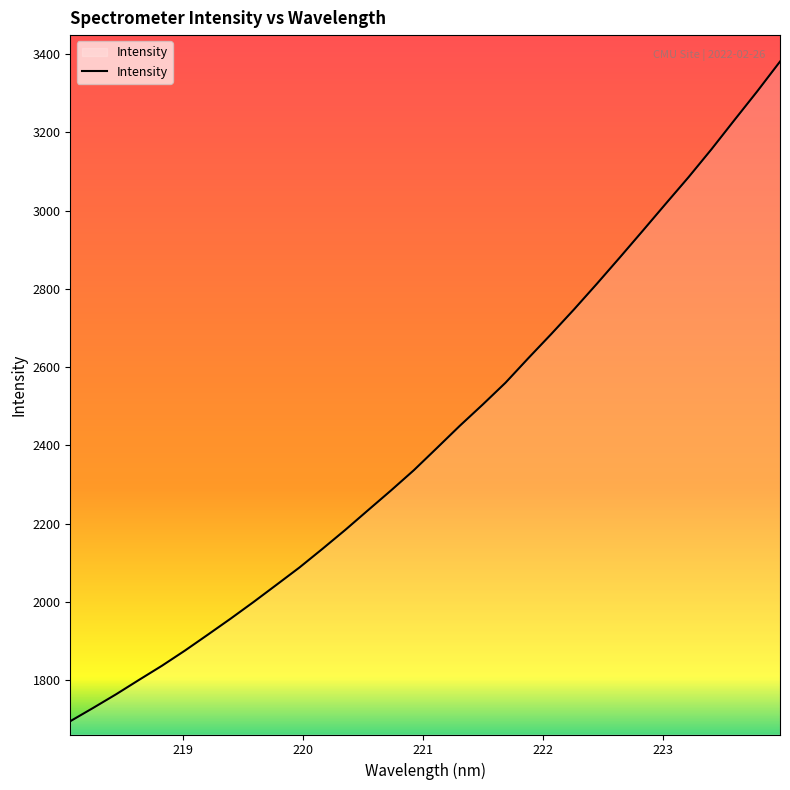

What is the maximum value shown in the chart?

3380.3